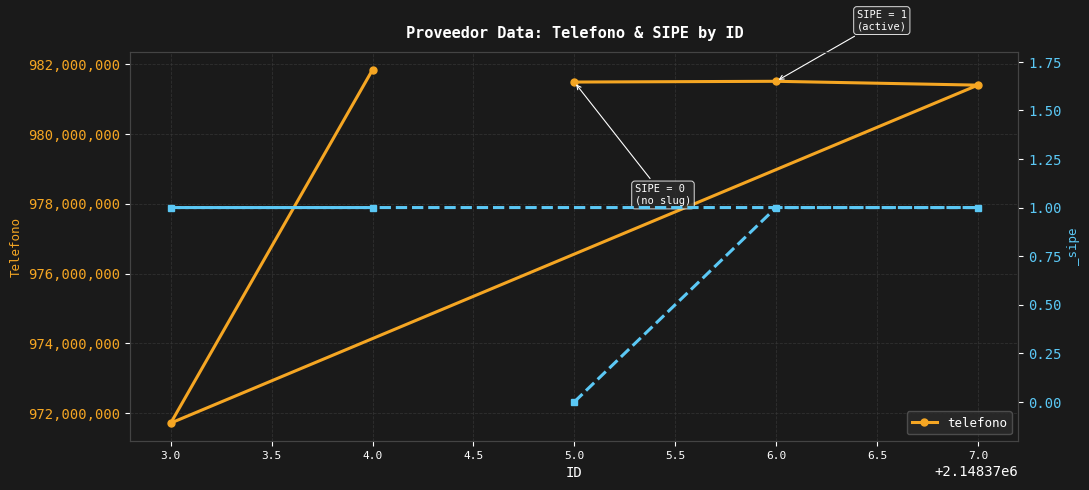

What is the lowest value of the telefono series?

971712440